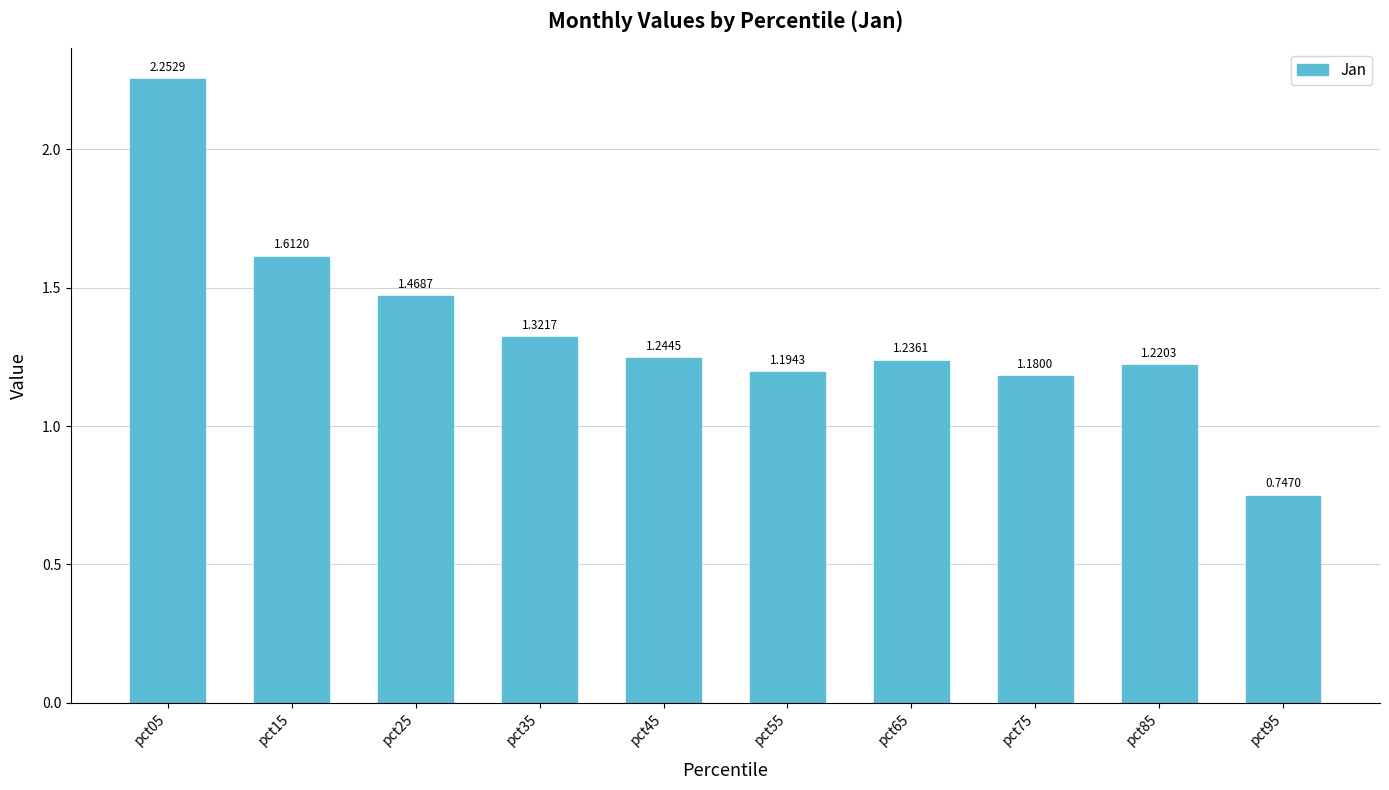

Which has a higher value, pct65 or pct95?

pct65